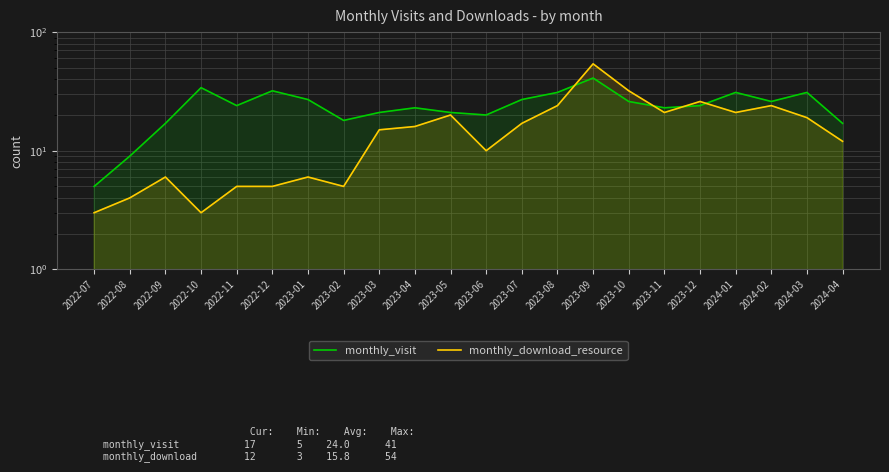

How many series are shown in this chart?

2